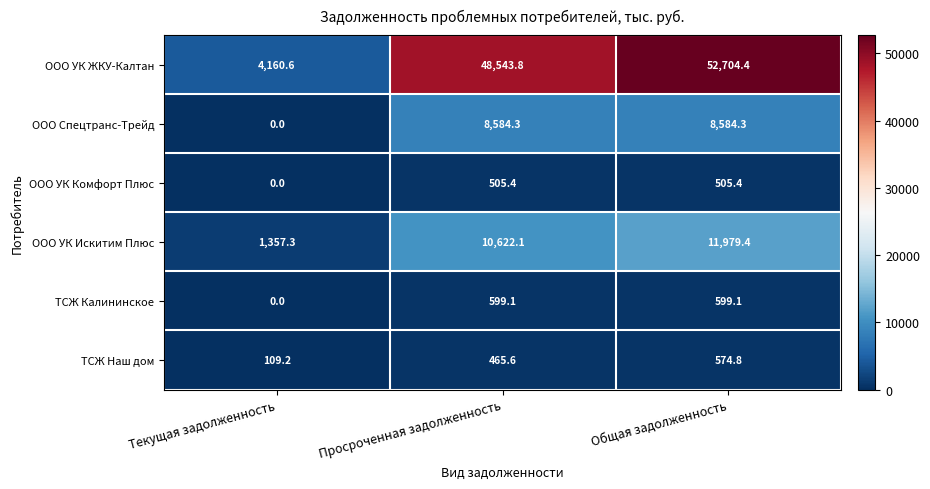

Where does the ООО УК Комфорт Плюс series first go above 505?

Просроченная задолженность